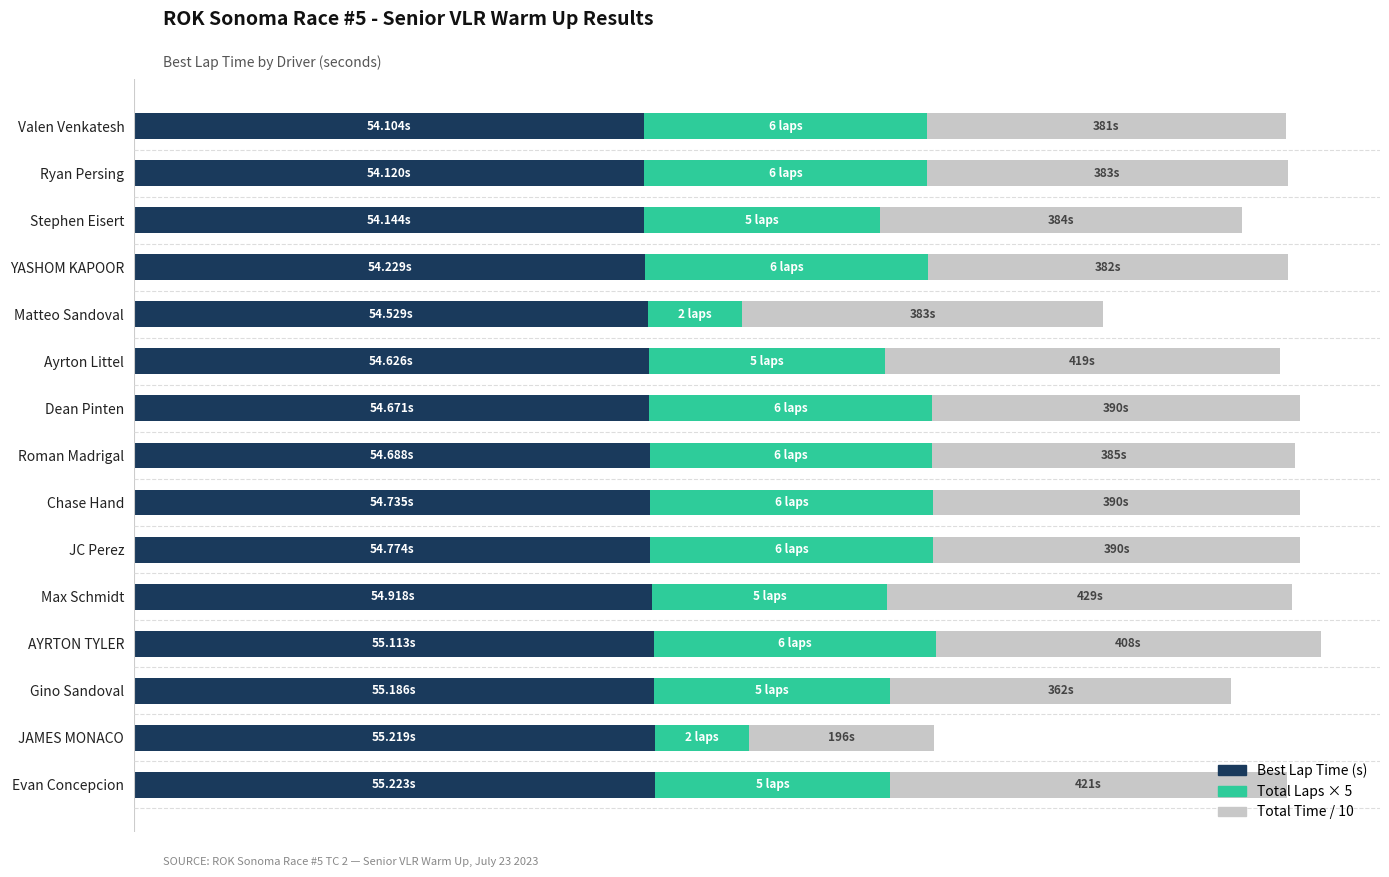

What are all the series names shown in the legend?

Best Lap Time (s), Total Laps × 5, Total Time / 10